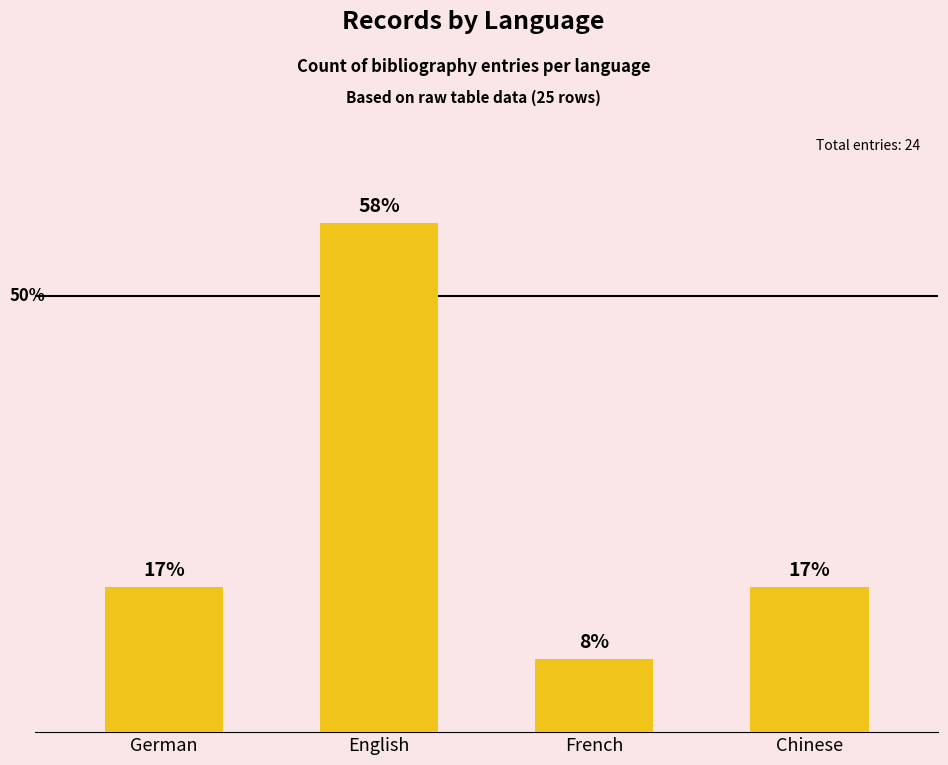

The chart shows a value of 58.3 at English. True or false?

True